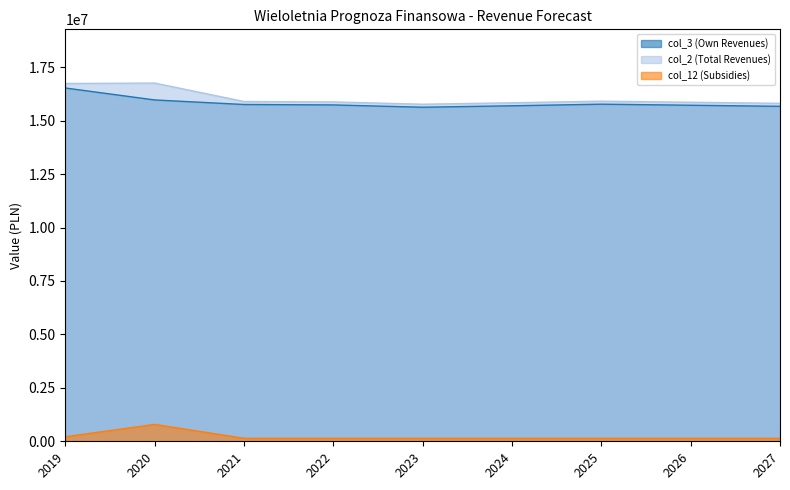

At which label is col_12 (Subsidies) closest to 465000?

2019